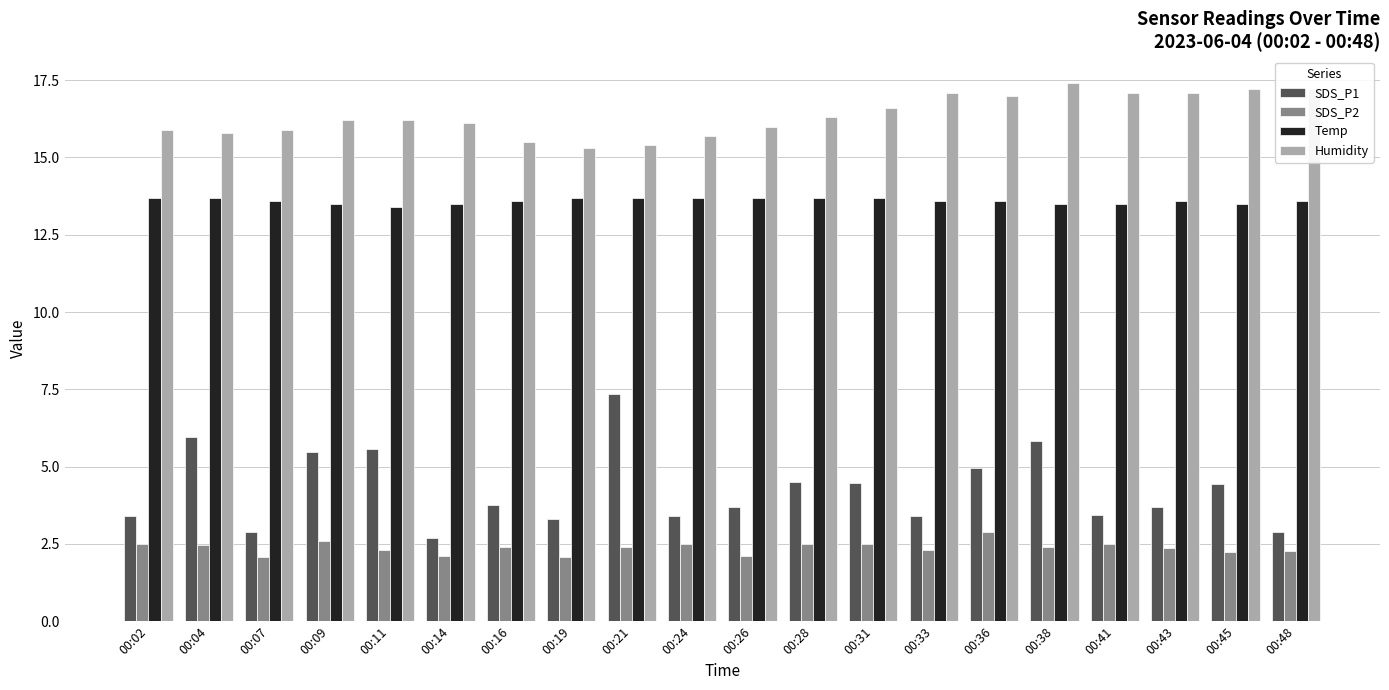

Which series has the widest spread of values?

SDS_P1